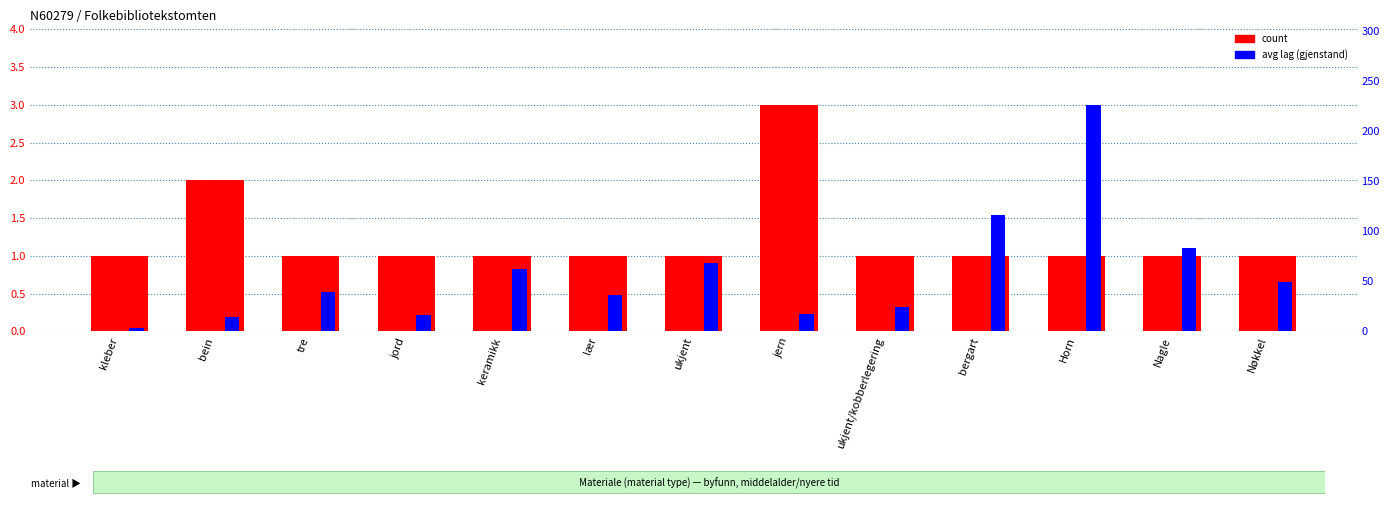

Which has a higher value, Horn or jern?

jern